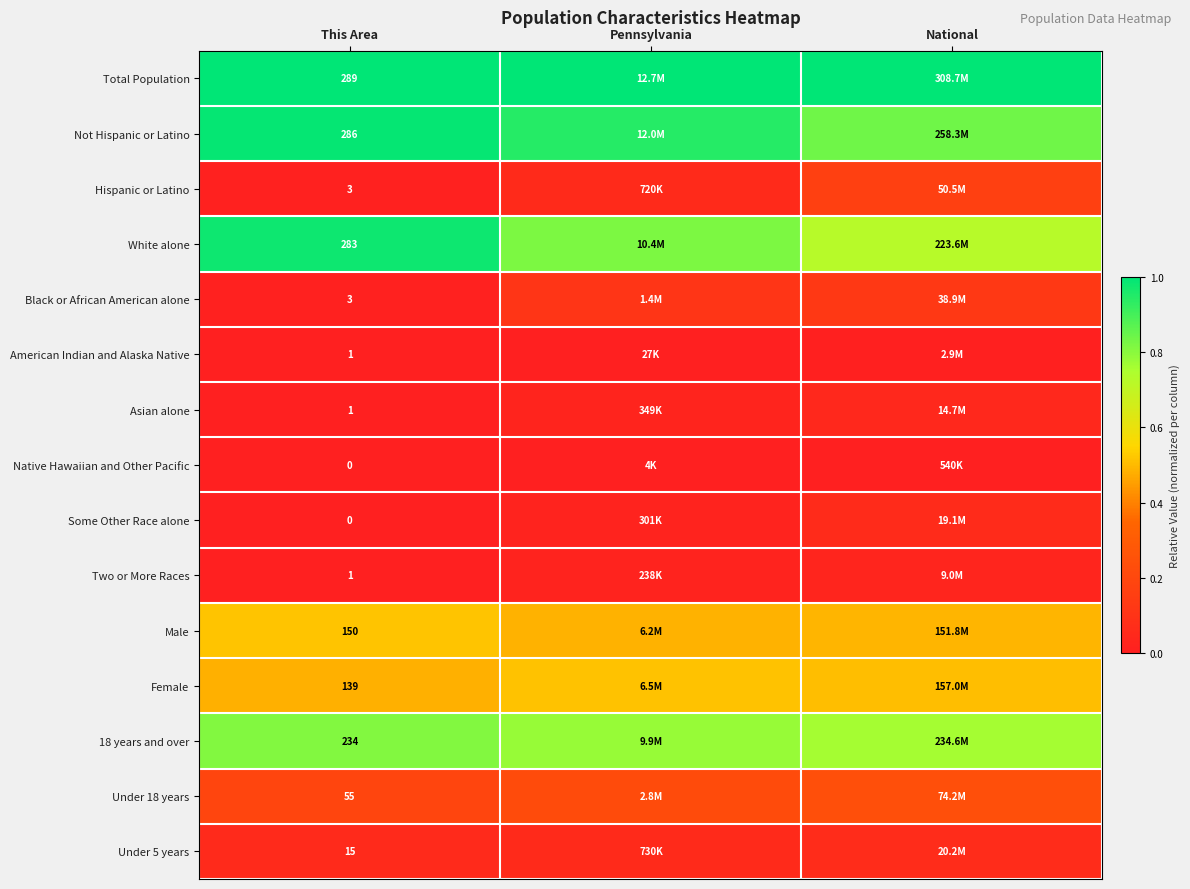

What value does the Not Hispanic or Latino series have at National?

0.8